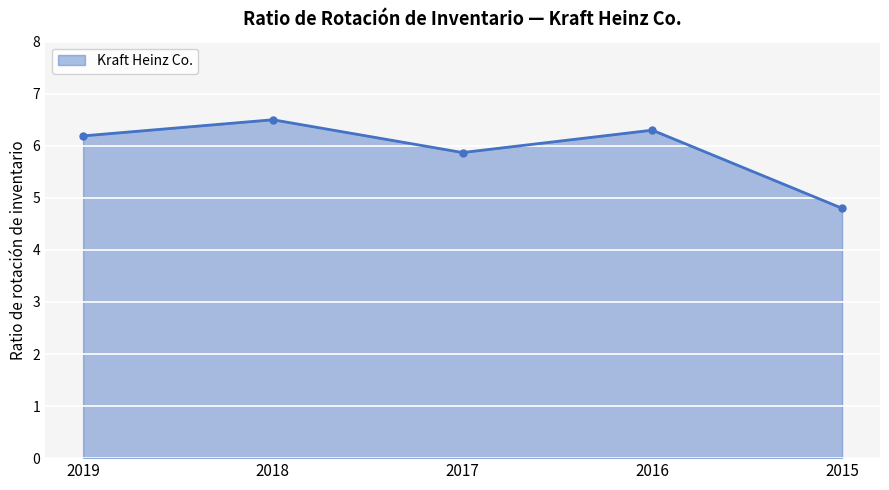

What is the difference between the maximum and second lowest values?

0.6